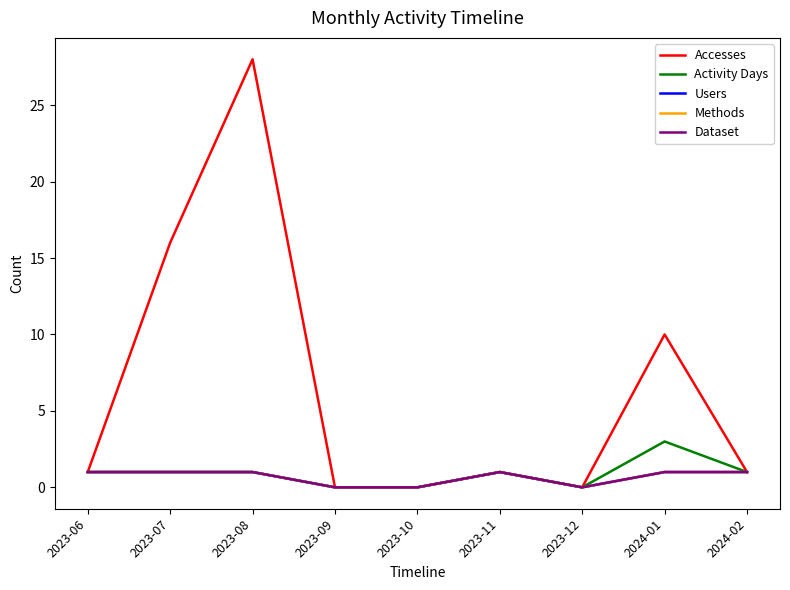

Does the chart have visible grid lines?

No